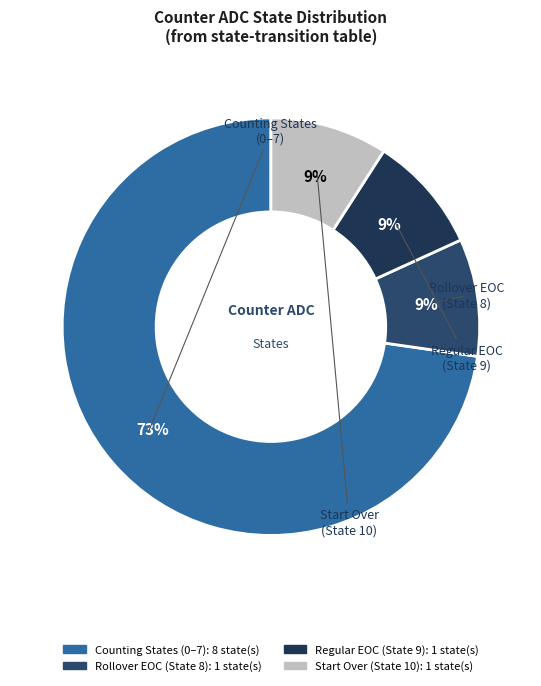

How many slices are in this pie chart?

4